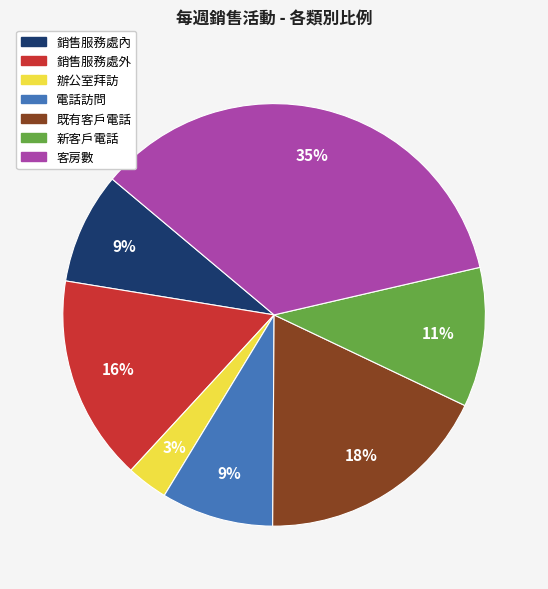

Does 電話訪問 account for over 50% of the chart?

No